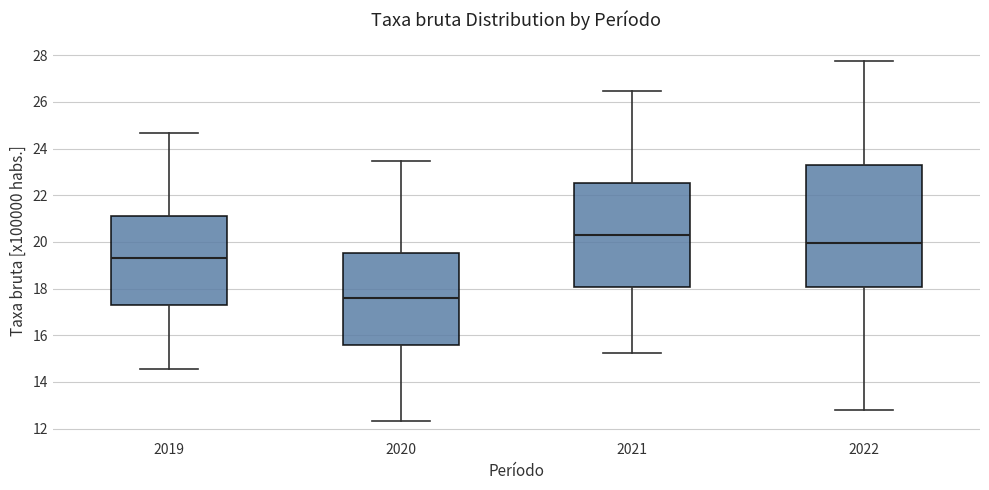

Which box's median line is the highest?

2021